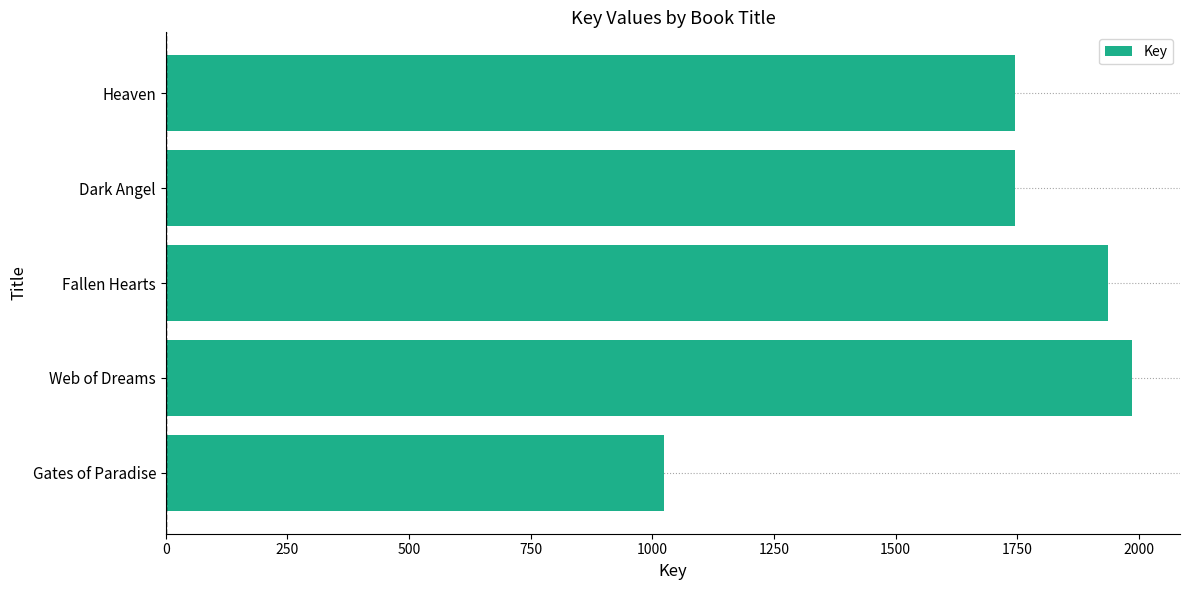

What is the sum of all values?

8437